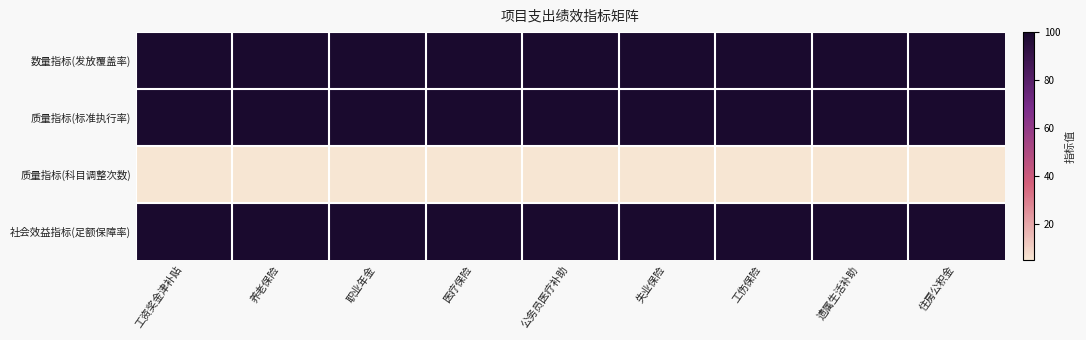

Rank the series by their maximum value, from highest to lowest.

数量指标(发放覆盖率), 质量指标(标准执行率), 社会效益指标(足额保障率), 质量指标(科目调整次数)